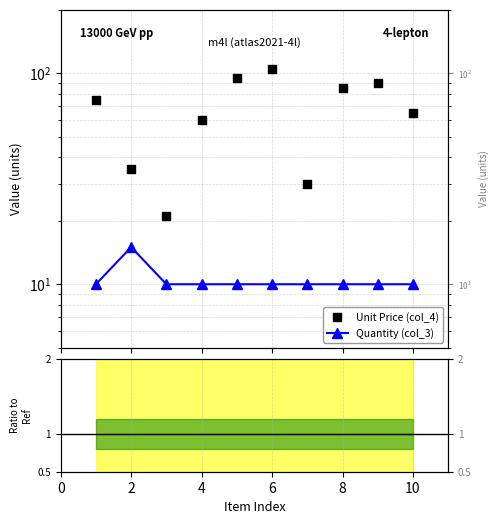

Which series contains the highest Y value?

Unit Price (col_4)